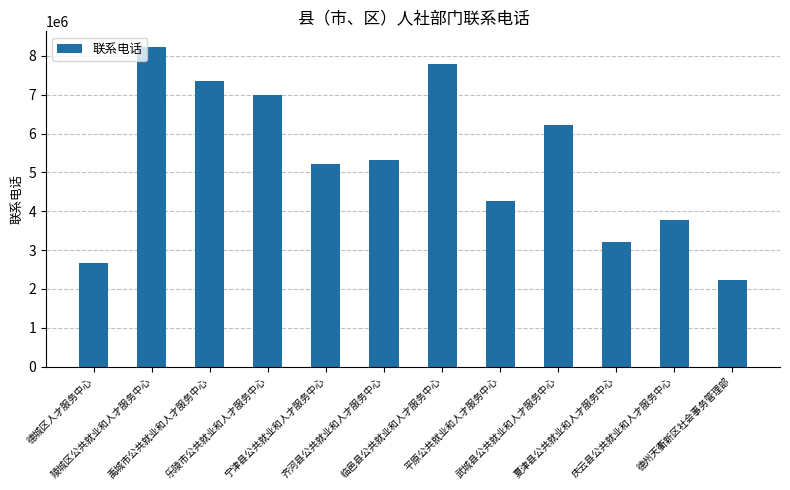

True or false: the data shows 5880638 at 庆云县公共就业和人才服务中心.

False